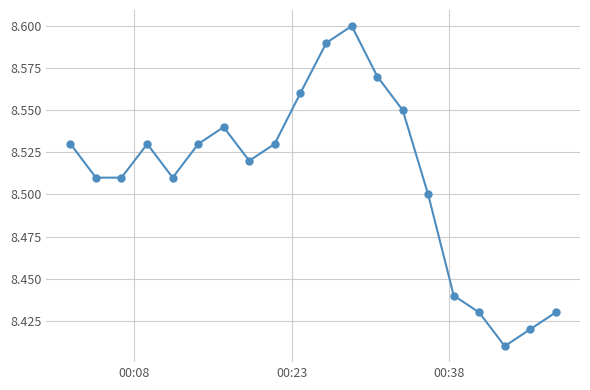

Count the values in the range 8 to 9.

20